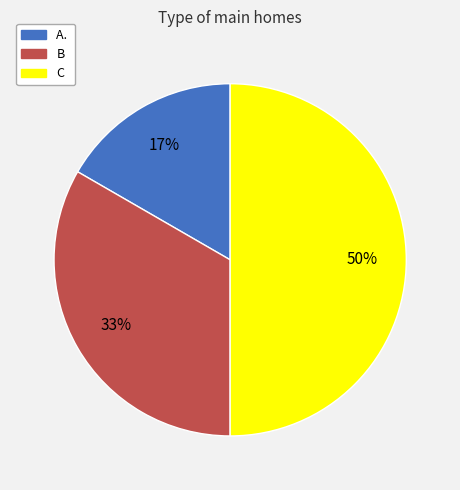

To the nearest percent, what is the combined percentage of A. and C?

67%